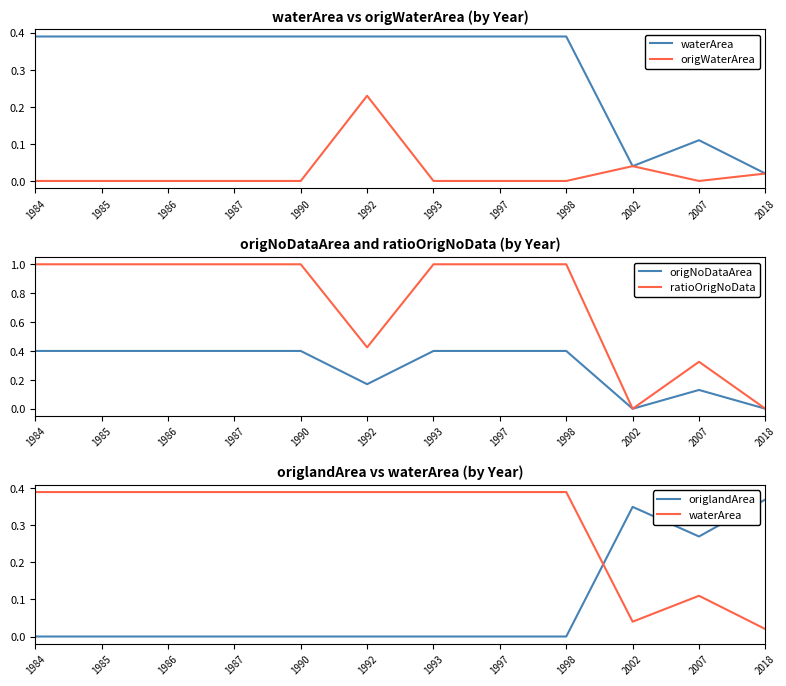

The value of origWaterArea at 1992 is 0.2. True or false?

True